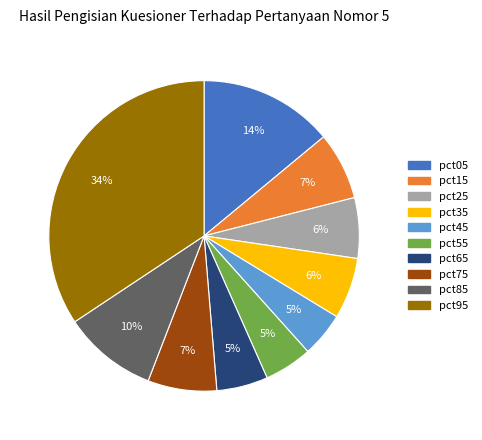

Count the number of slices in the pie.

10